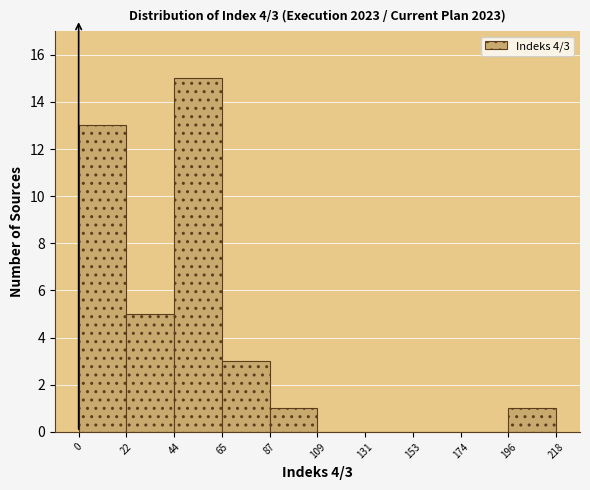

Which range on the x-axis has the tallest bar?

44 to 65